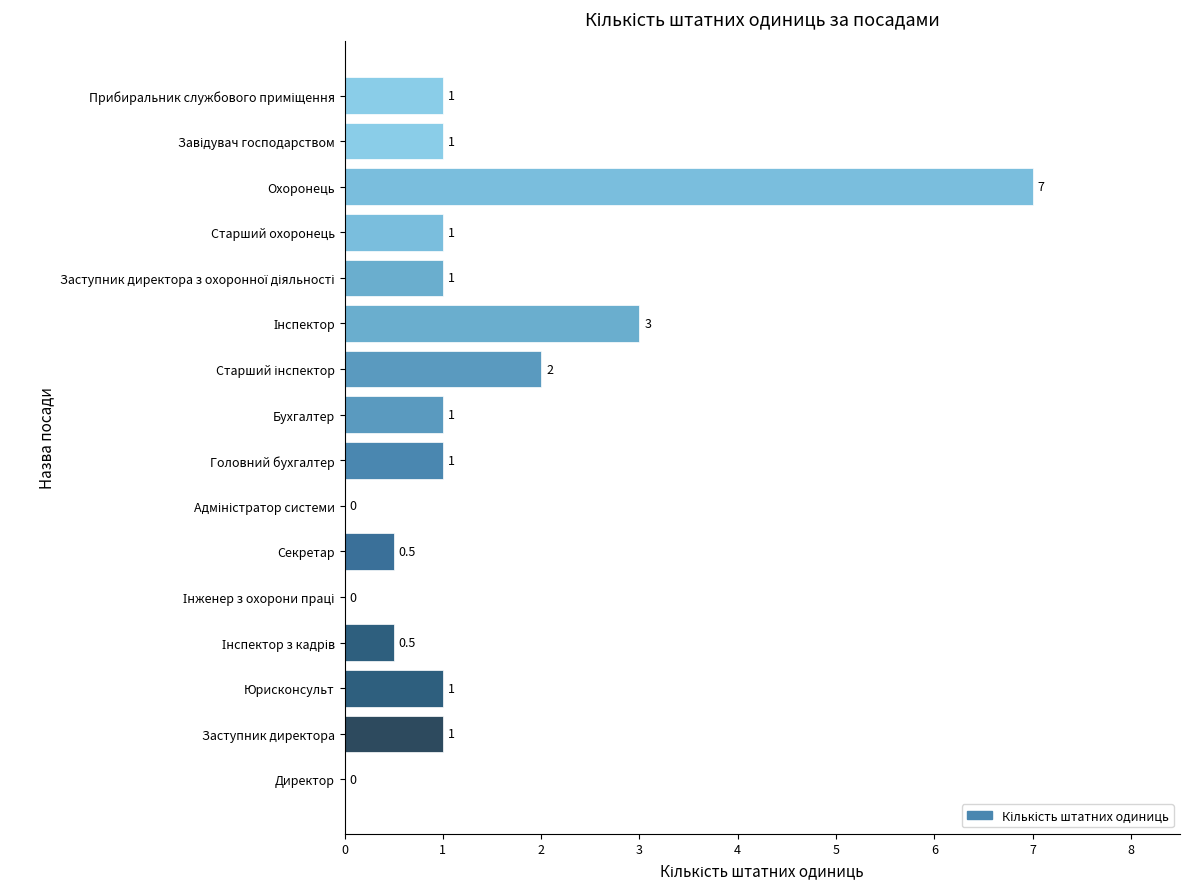

What is the greatest value displayed?

7.0